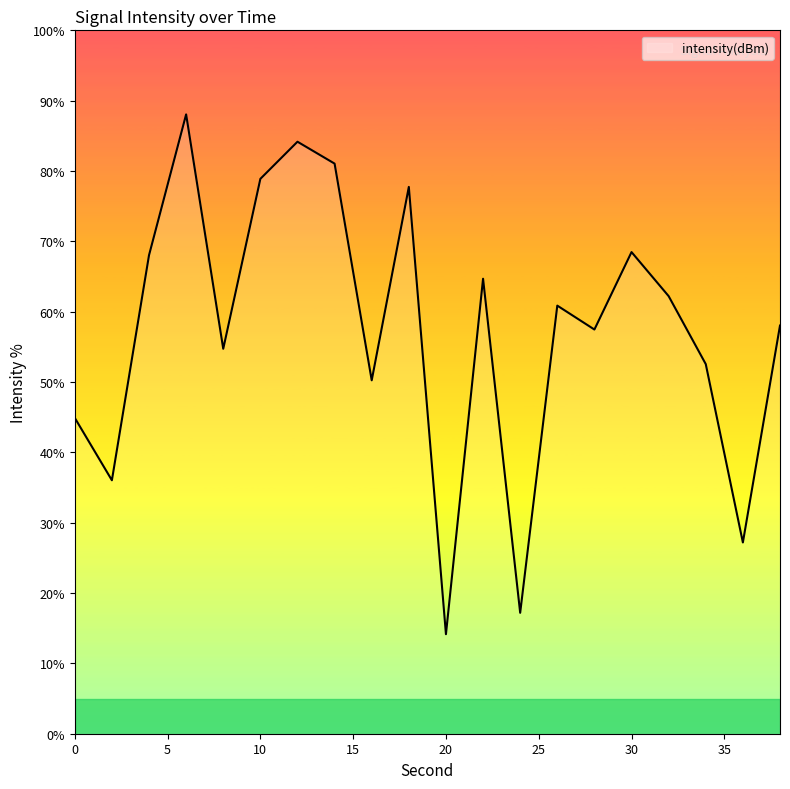

What is the difference between the maximum and minimum values?

73.9